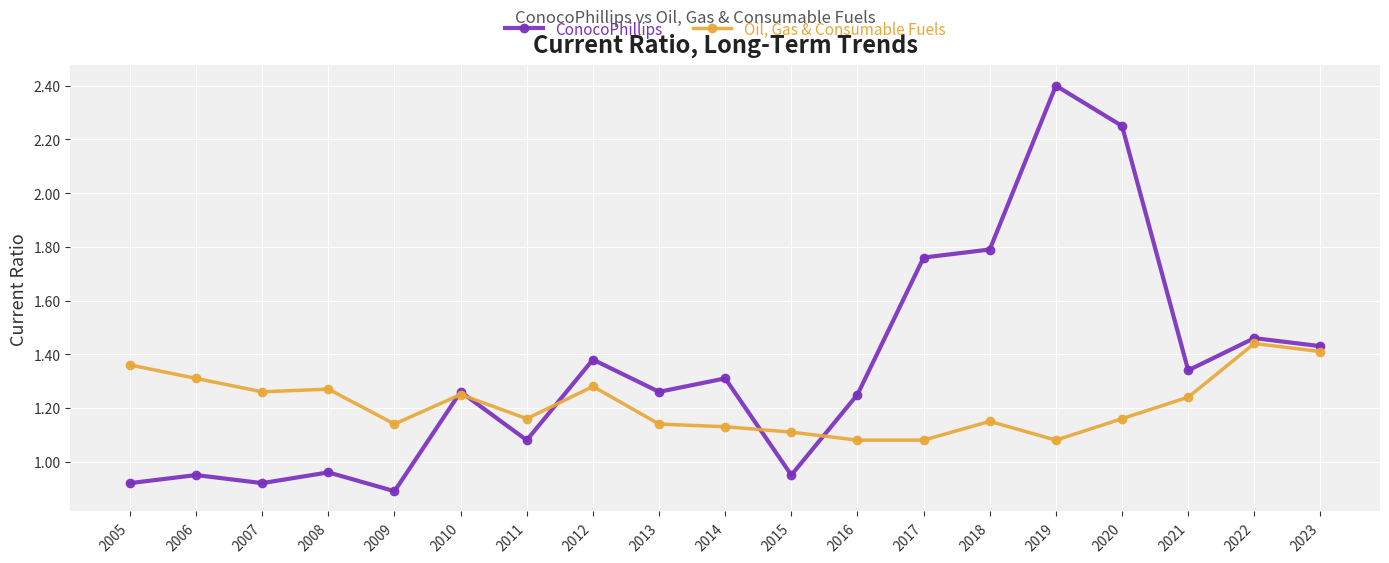

Which label corresponds to the largest value in the chart?

2019